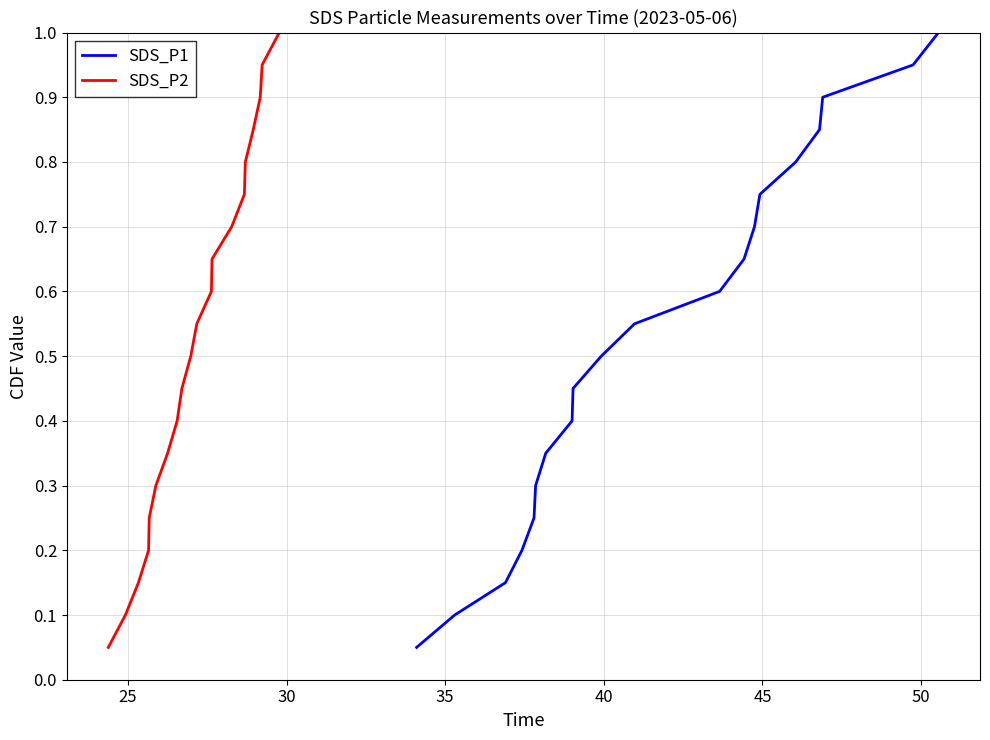

What is the lowest value of the SDS_P2 series?

0.1